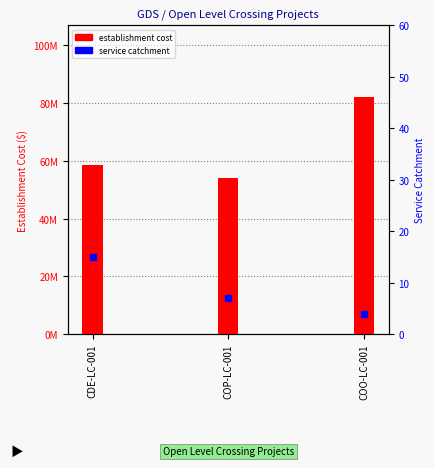

Which label corresponds to the largest value in the chart?

COO-LC-001